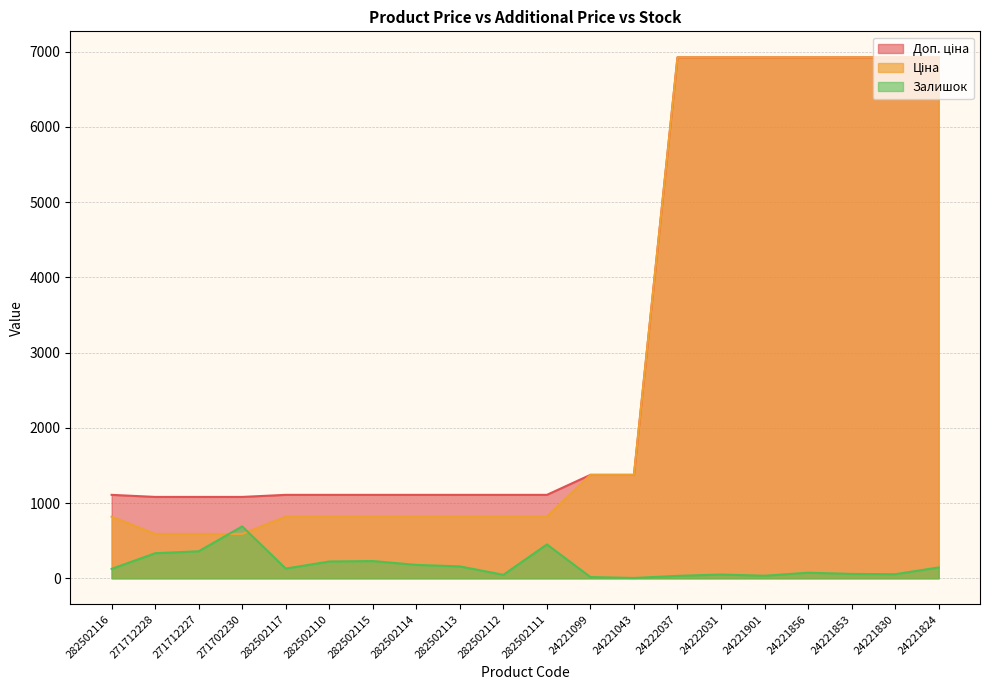

At which label does Залишок first exceed 129?

271712228